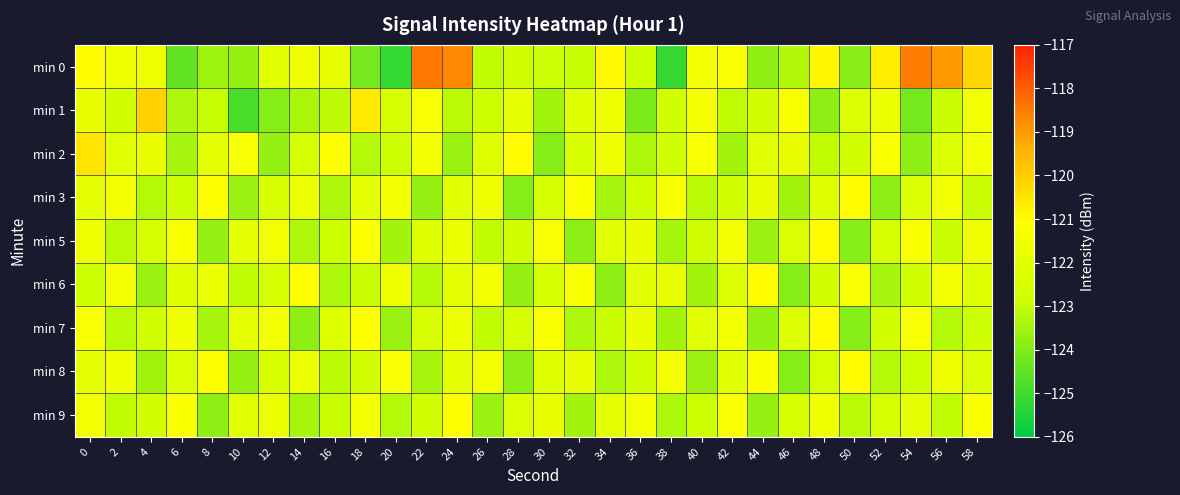

What is the total value across all series at 44?

-1103.5